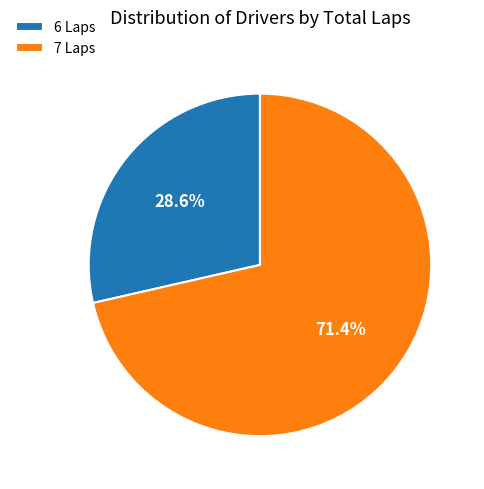

What is the ratio of the value at 6 Laps to the value at 7 Laps?

0.4